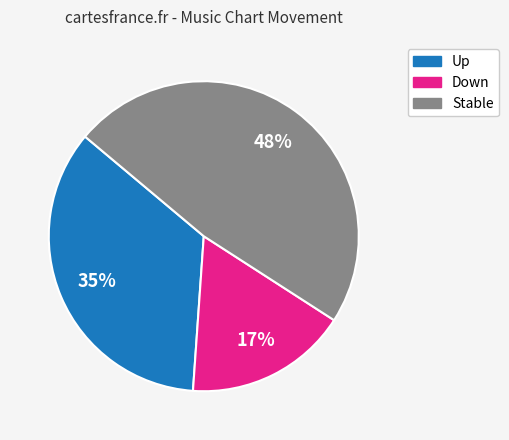

To the nearest percent, what is the average slice percentage?

33%